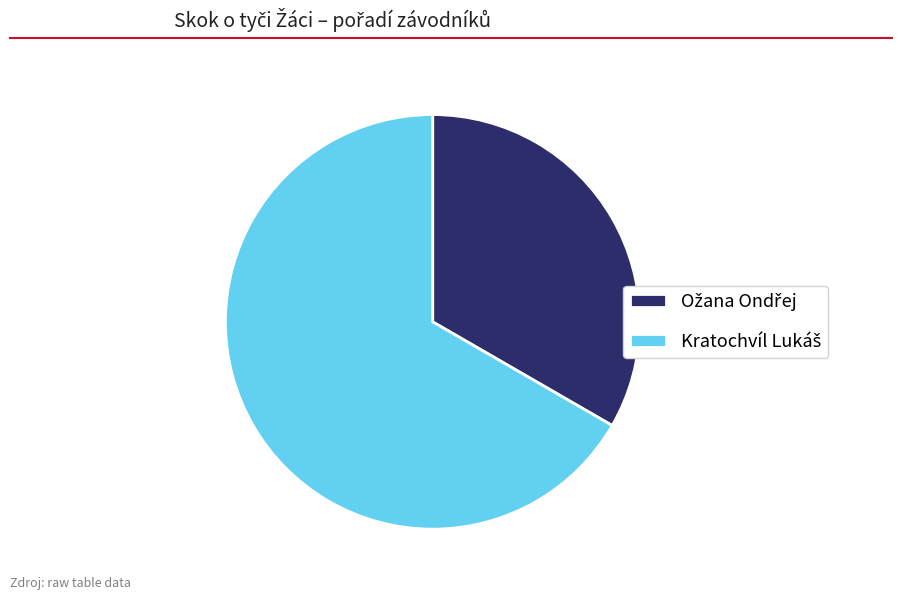

How many segments does this pie chart have?

2